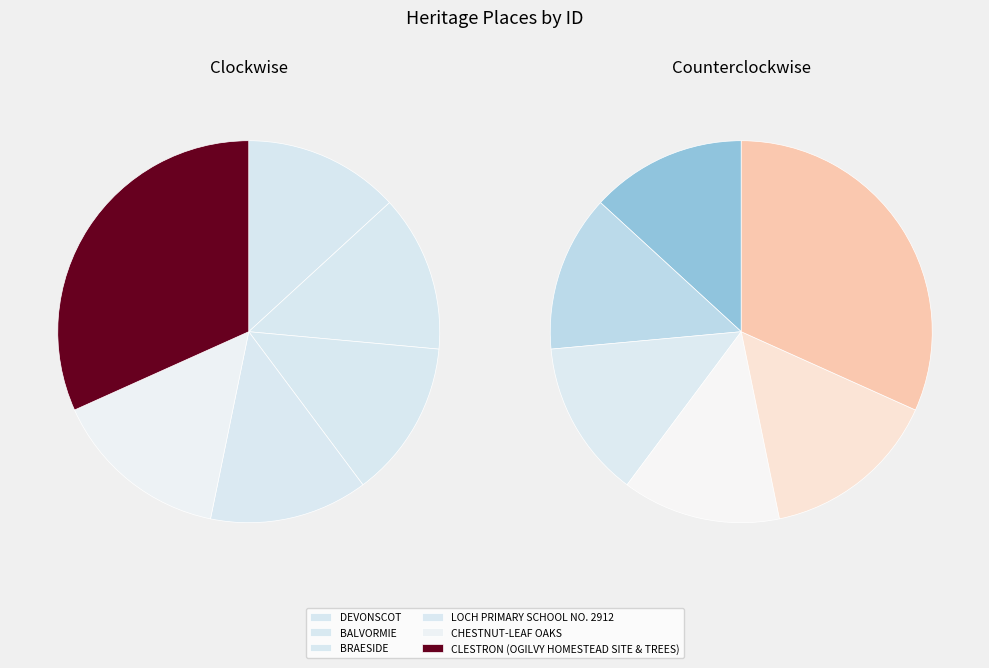

Is it true that CHESTNUT-LEAF OAKS is 15% of the pie?

True